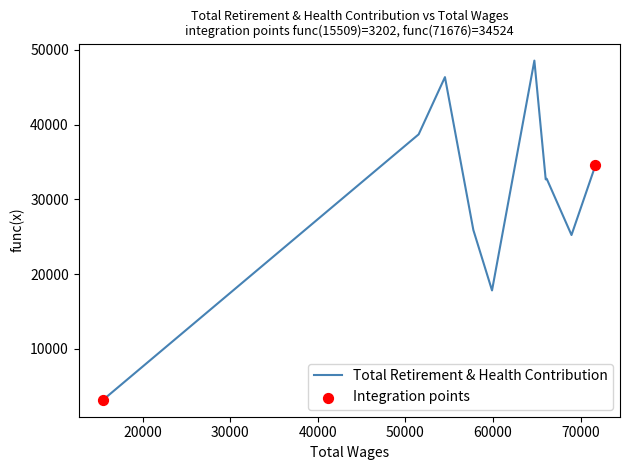

What is the greatest value displayed?

48541